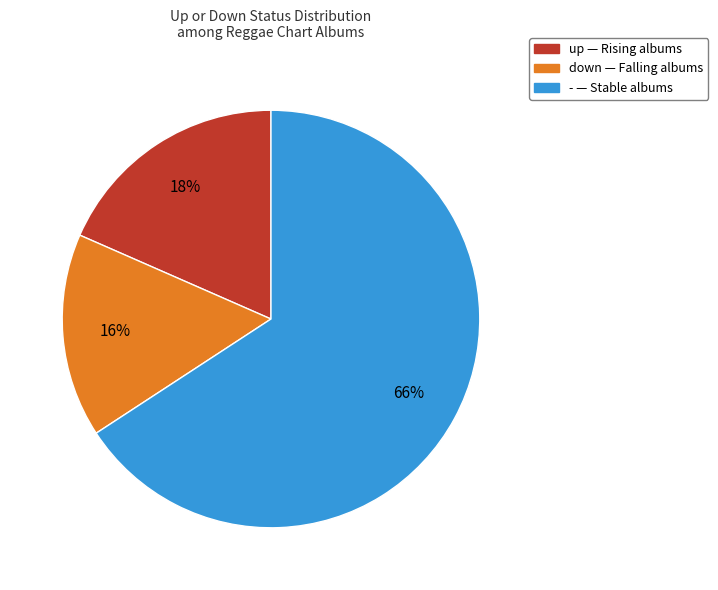

True or false: up accounts for 24% of the total.

False